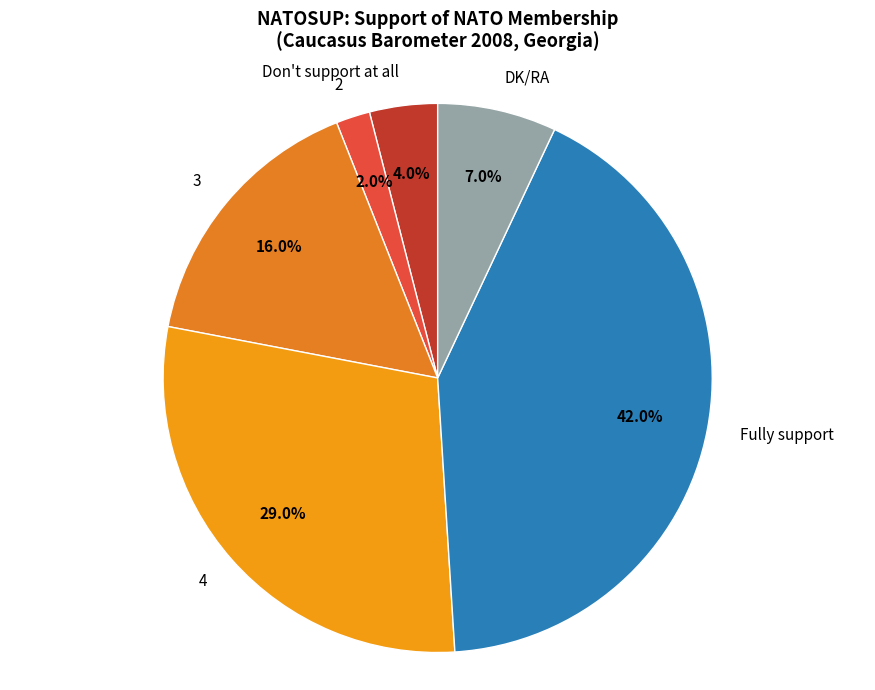

Which slice is the largest?

Fully support